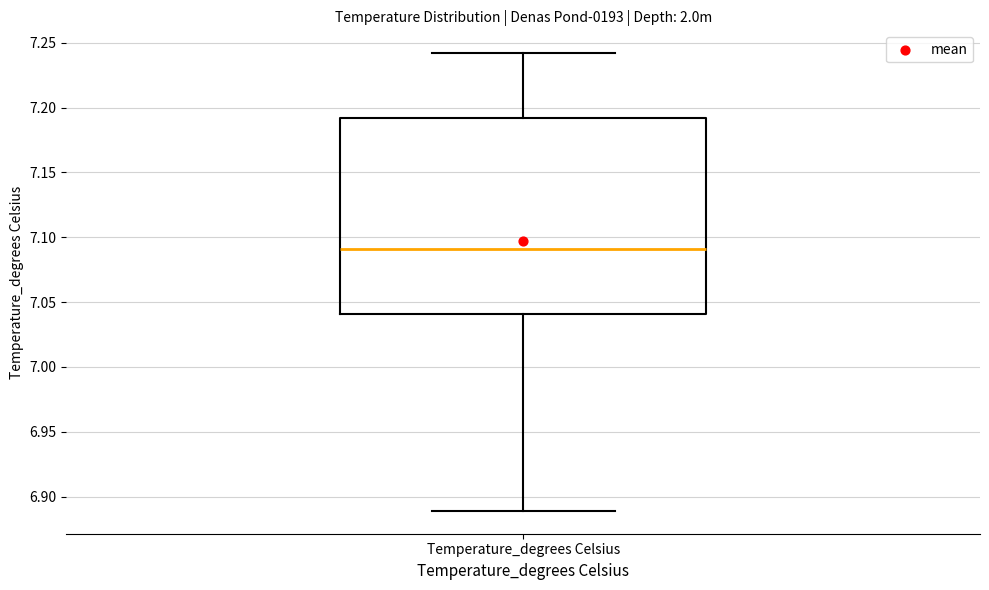

Transcribe this box plot: give where the median line is, the range the box spans, and where the two whiskers end, as read against the y-axis. The values are not printed on the chart, so give them approximately, as read against the axis.

median 7.09, box 7.04 to 7.19, whiskers 6.89 to 7.24